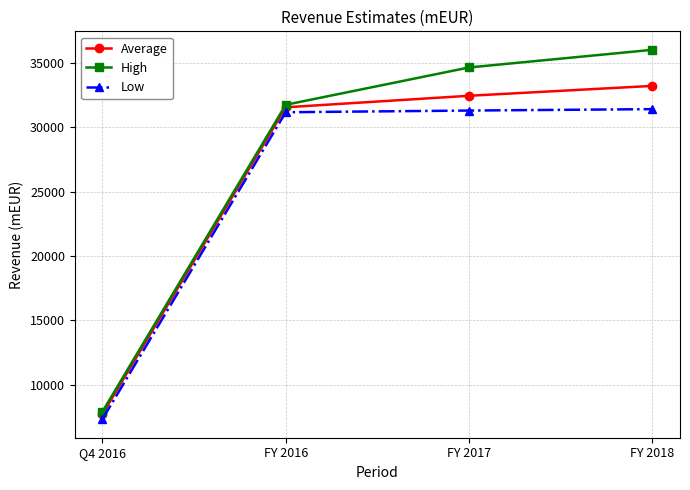

What is the approximate value of Low at FY 2018?

31410.0